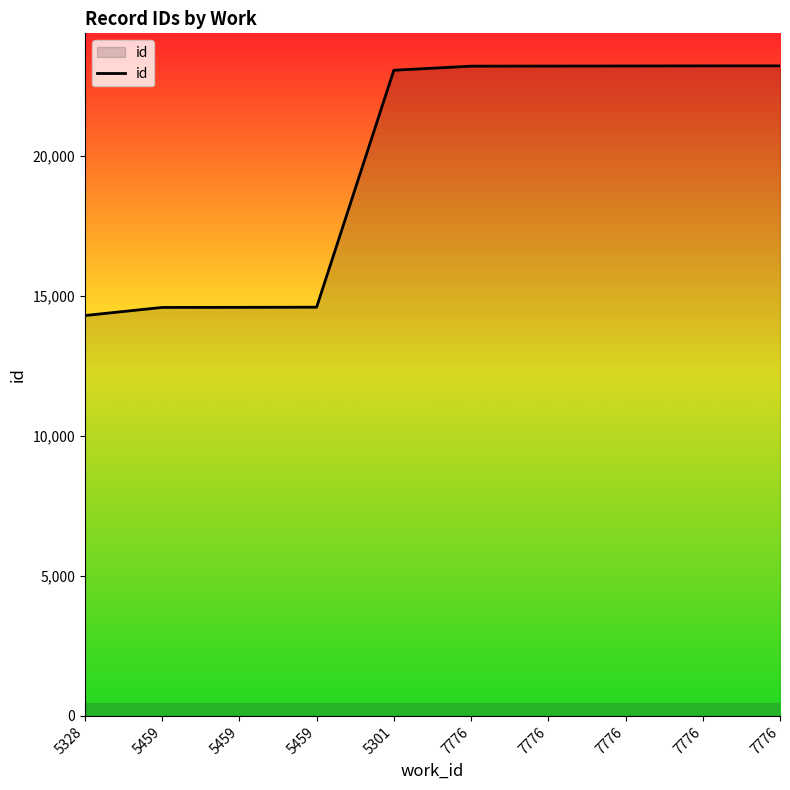

How many lines are shown in the chart?

1